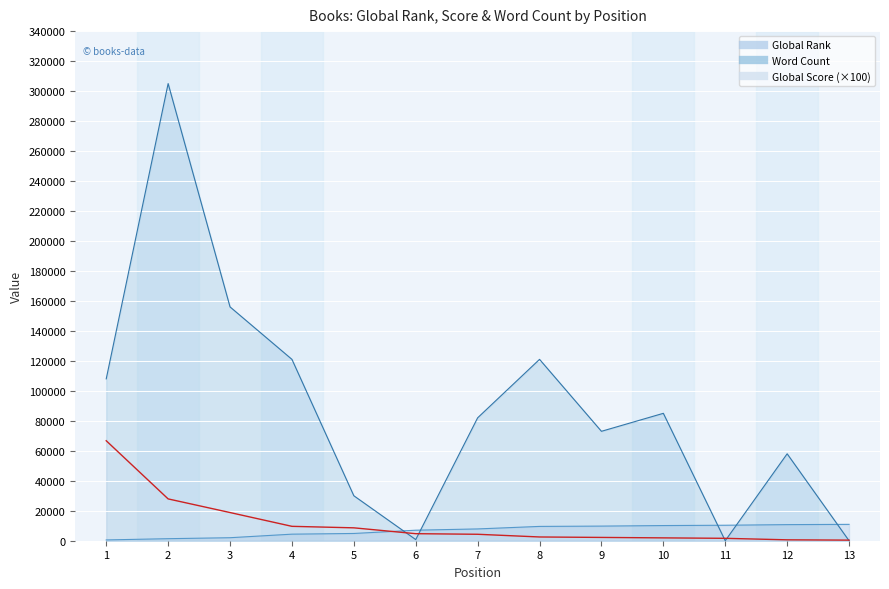

What is the average value of the Global Score series?

11523